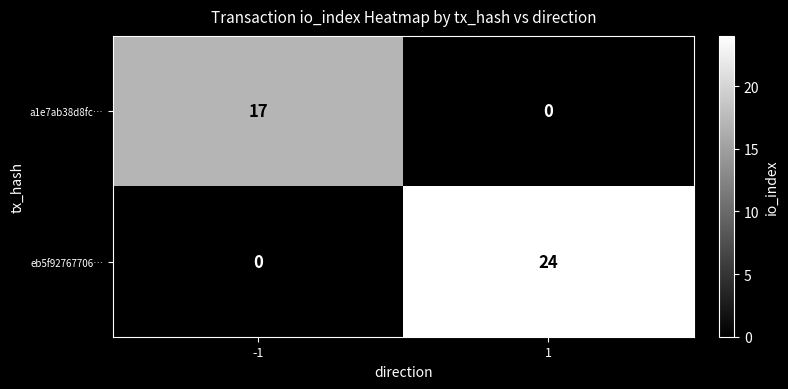

Which series changed the most between -1 and 1?

eb5f92767706…